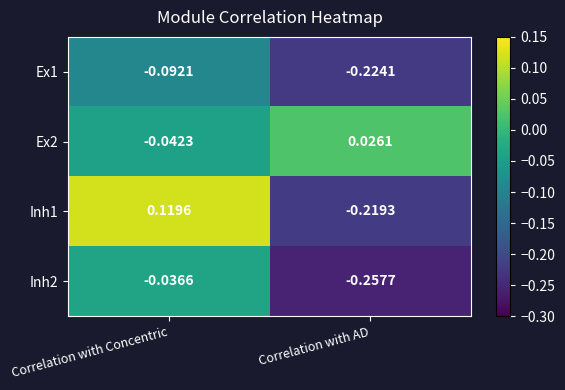

Which label corresponds to the smallest value in the chart?

Correlation with AD